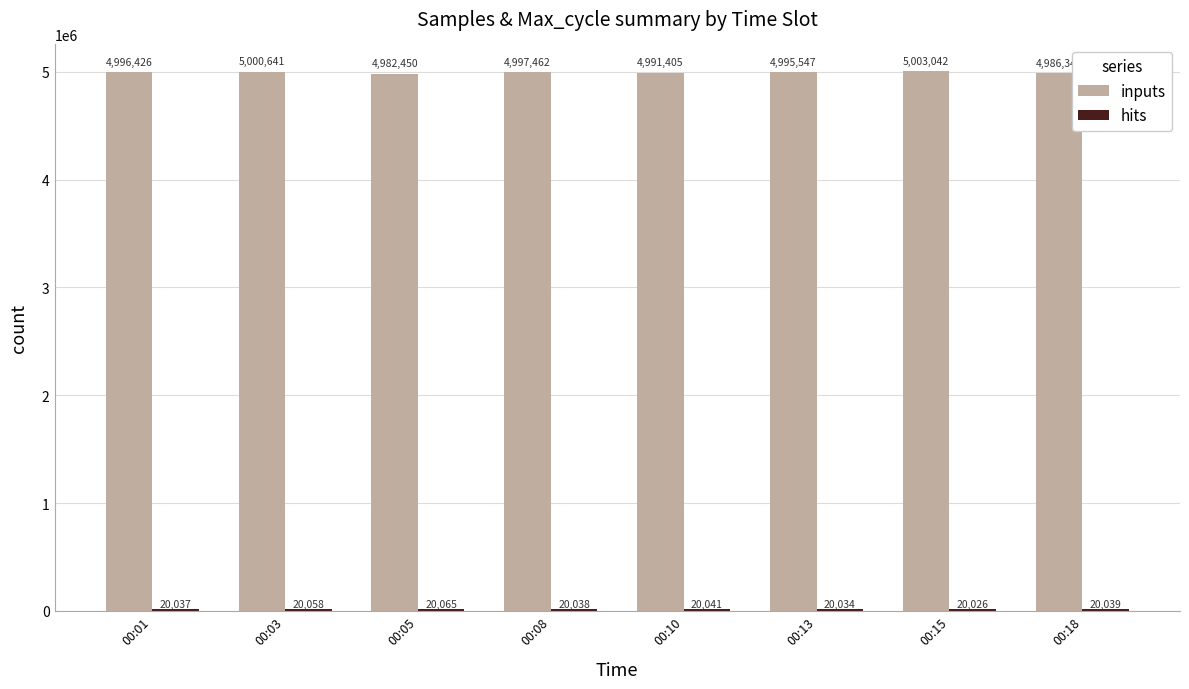

What is the value of the inputs bar at the 7th from the left?

5003042